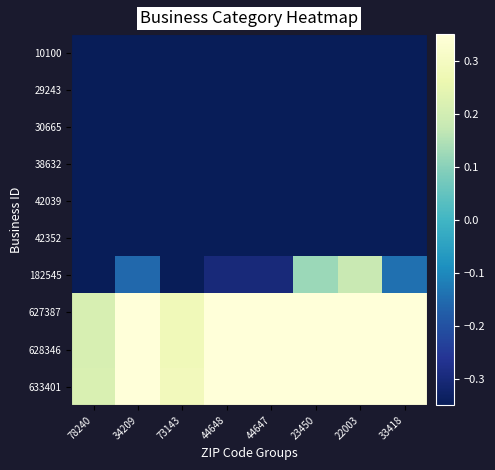

What is the difference between the highest and lowest values at 44647?

1.7